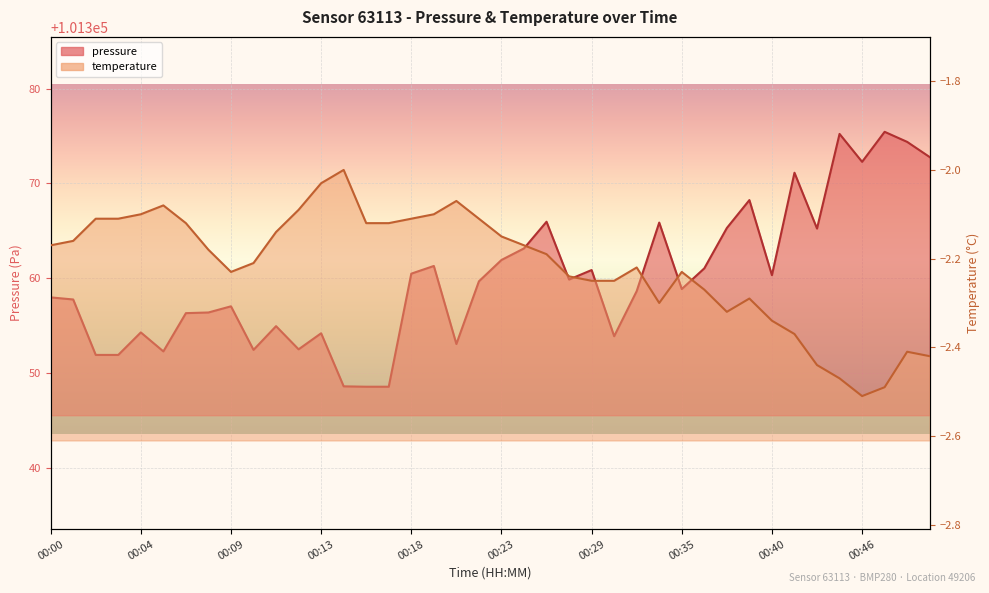

At which label is temperature closest to -2?

00:14